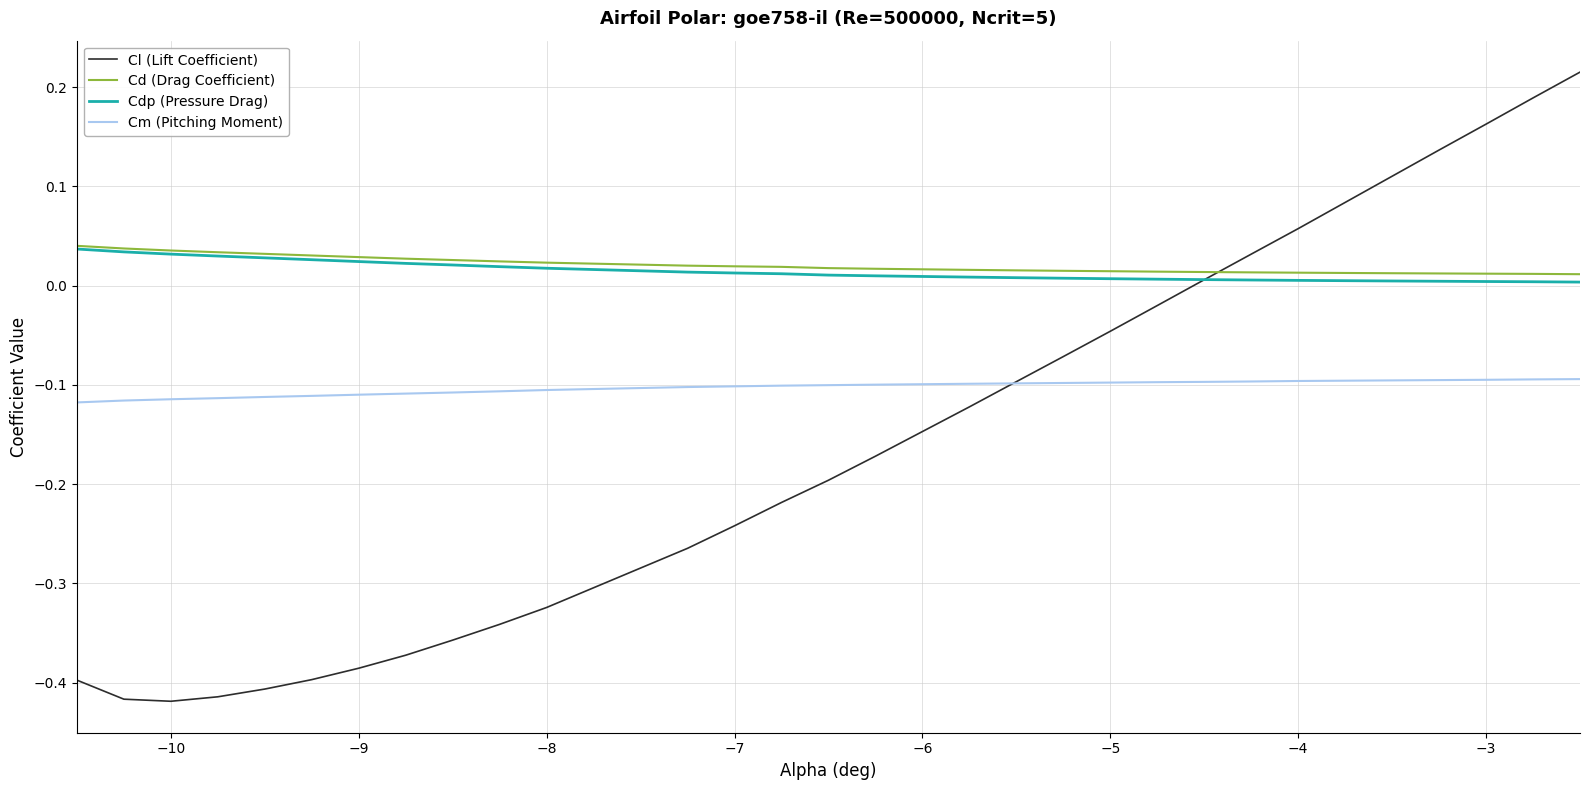

Which series has the widest spread of values?

Cl (Lift Coefficient)